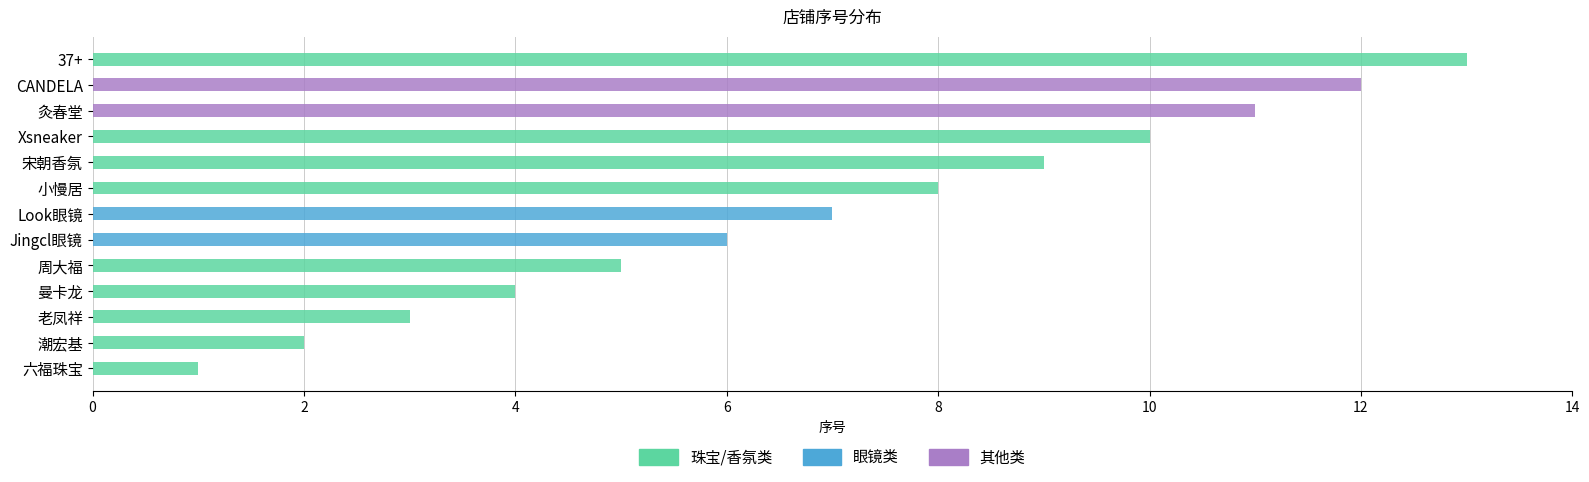

Reading left to right, transcribe all the data shown in this chart.

1	2	3	4	5	6	7	8	9	10	11	12	13